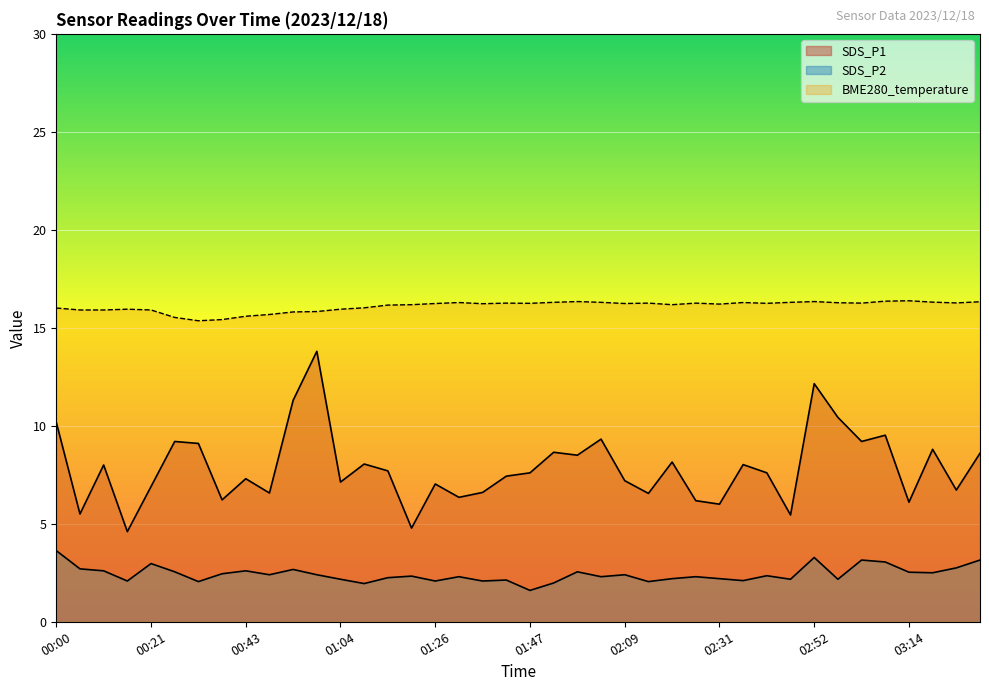

Reading left to right, list all the values displayed in this chart.

BME280_temperature: 16.0	15.9	15.9	15.9	15.9	15.5	15.4	15.4	15.6	15.7	15.8	15.8	15.9	16.0	16.2	16.2	16.2	16.3	16.2	16.3	16.2	16.3	16.3	16.3	16.2	16.3	16.2	16.3	16.2	16.3	16.2	16.3	16.3	16.3	16.3	16.4	16.4	16.3	16.3	16.3
SDS_P1: 10.2	5.5	8.0	4.6	6.9	9.2	9.1	6.2	7.3	6.6	11.3	13.8	7.1	8.1	7.7	4.8	7.0	6.3	6.6	7.4	7.6	8.7	8.5	9.3	7.2	6.5	8.2	6.2	6.0	8.0	7.6	5.5	12.2	10.4	9.2	9.5	6.1	8.8	6.7	8.6
SDS_P2: 3.6	2.7	2.6	2.1	3.0	2.5	2.0	2.5	2.6	2.4	2.7	2.4	2.2	1.9	2.2	2.3	2.1	2.3	2.1	2.1	1.6	2.0	2.5	2.3	2.4	2.0	2.2	2.3	2.2	2.1	2.4	2.2	3.3	2.2	3.1	3.0	2.5	2.5	2.8	3.1